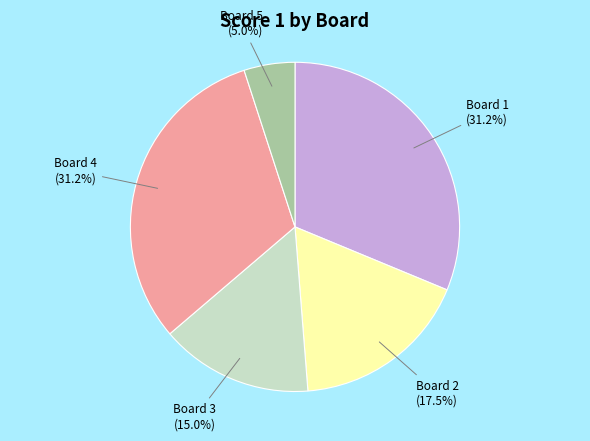

What is the ratio of the value at Board 4 (31.2%) to the value at Board 1 (31.2%)?

1.0